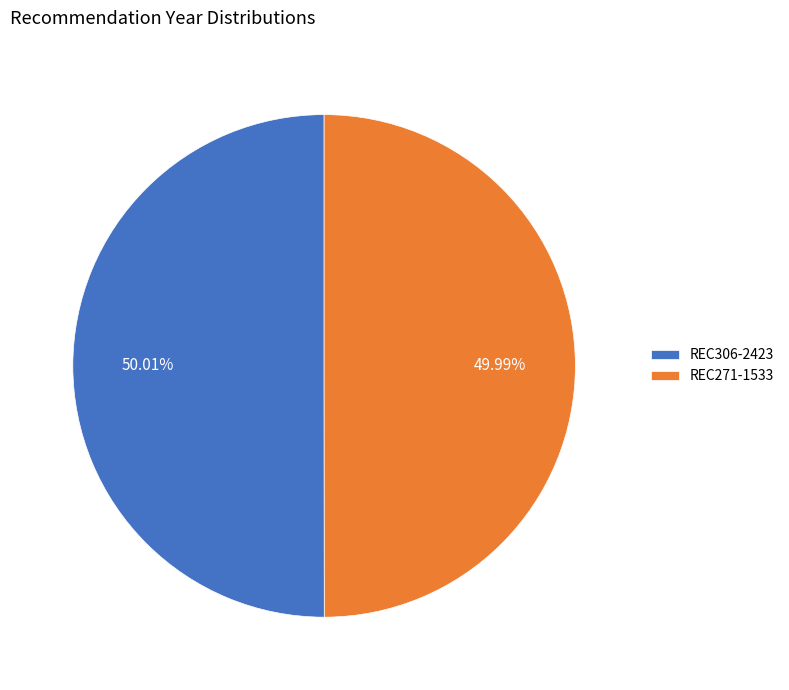

To the nearest percent, what is the combined percentage of REC271-1533 and REC306-2423?

100%